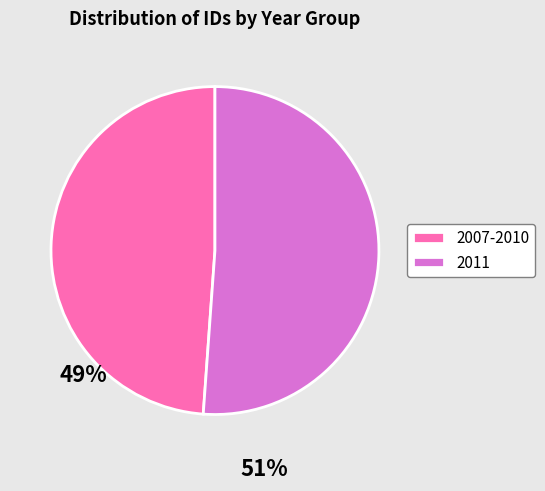

Does 2011 account for over 50% of the chart?

Yes